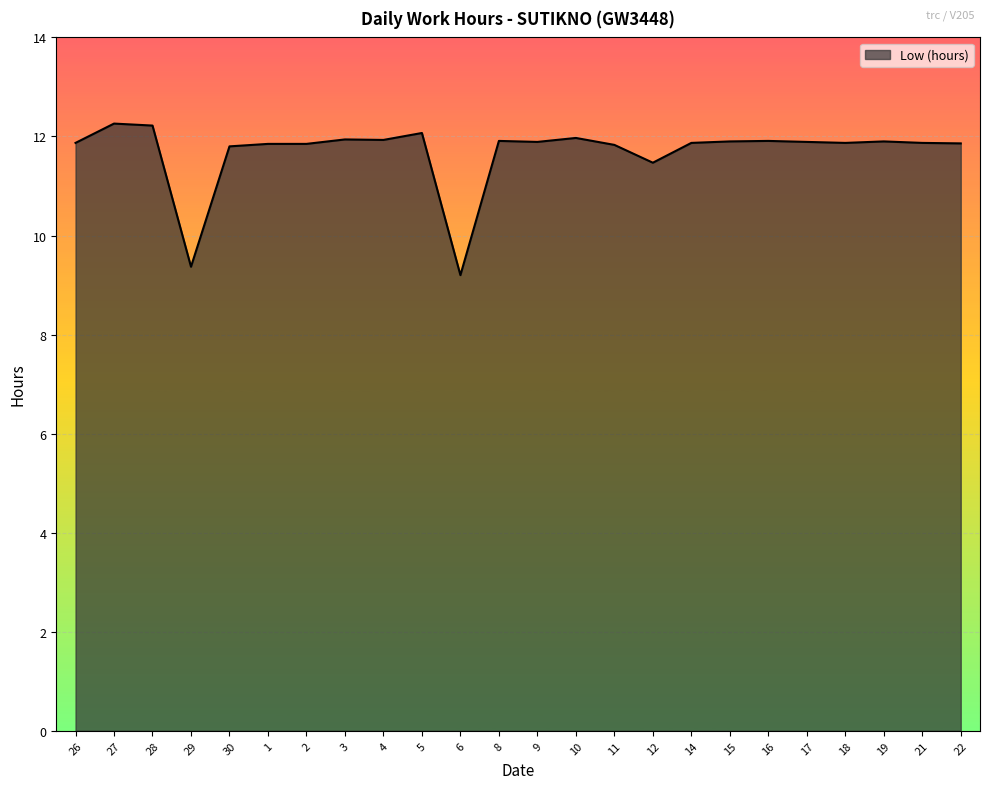

What is the maximum value shown in the chart?

12.3